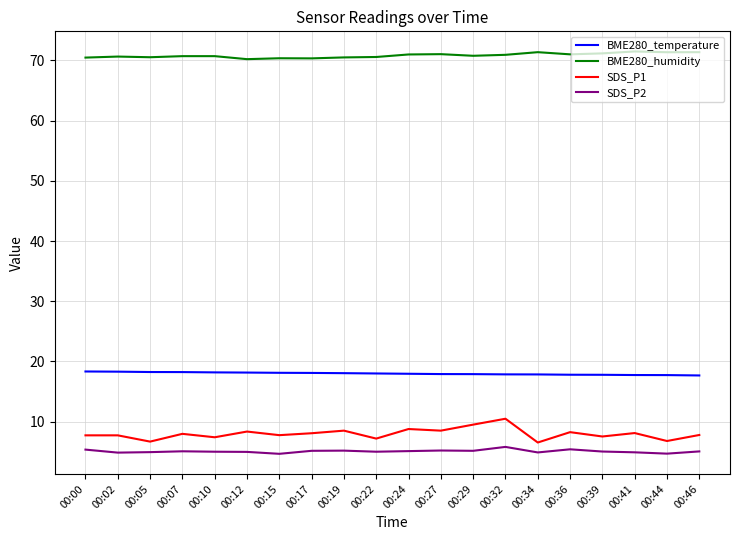

What is the difference between the second highest and second lowest values in the SDS_P1 series?

2.8